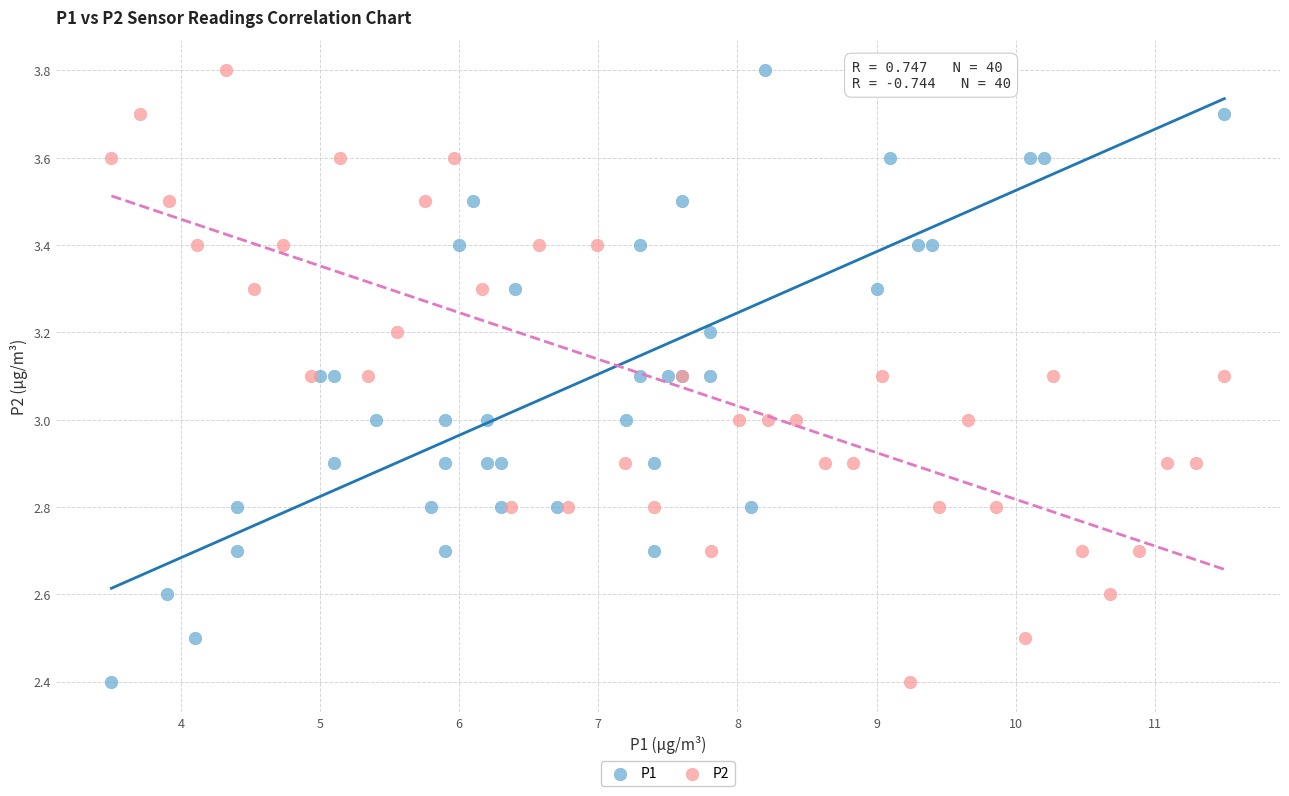

What are all the series names shown in the legend?

P1, P2